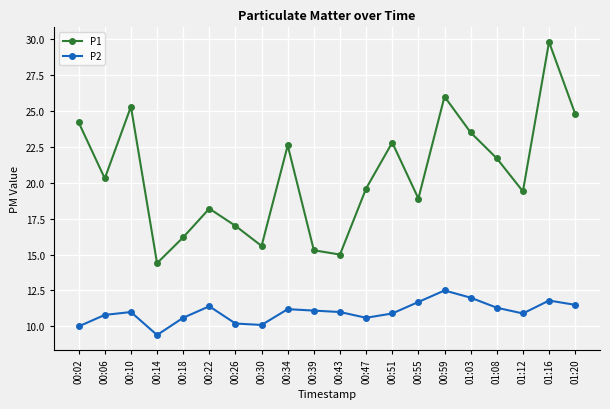

True or false: P1 has more than 1 points higher than both neighbors.

True